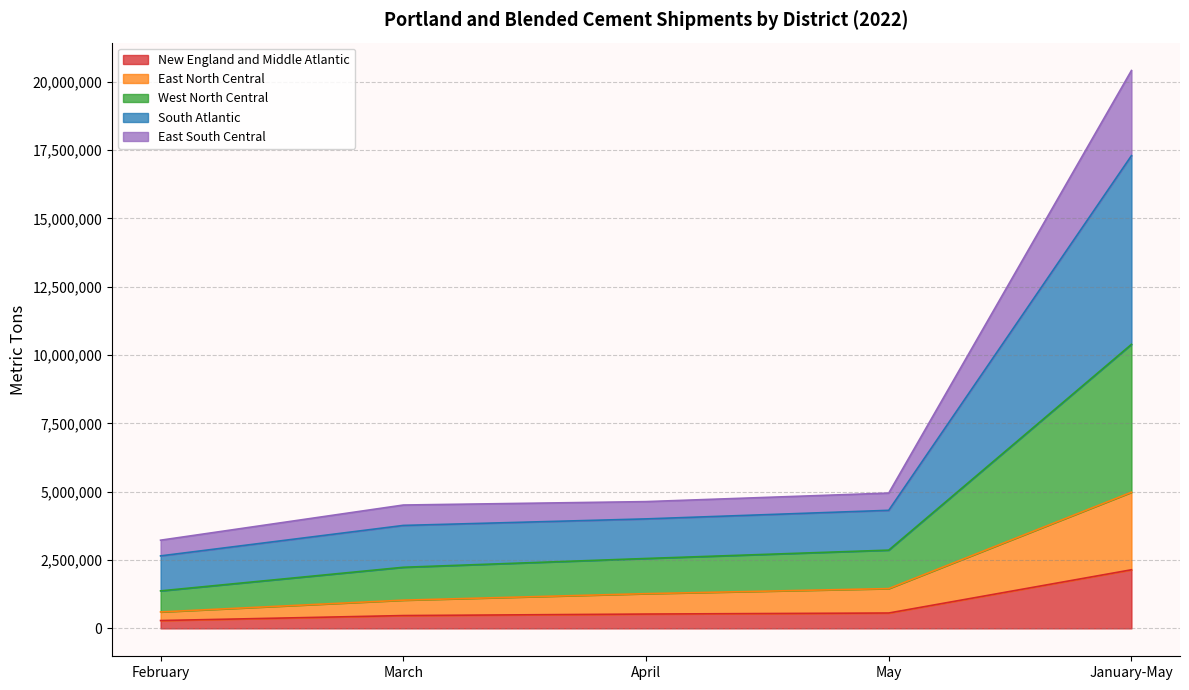

At how many categories does at least one series exceed 12780193?

1